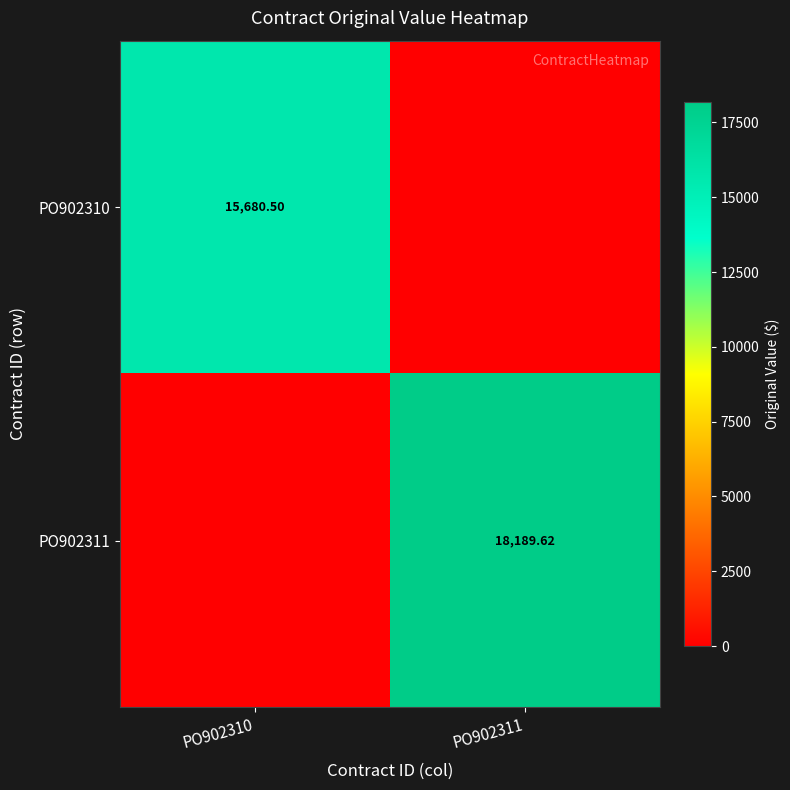

At which category is the sum across all series the highest?

PO902311